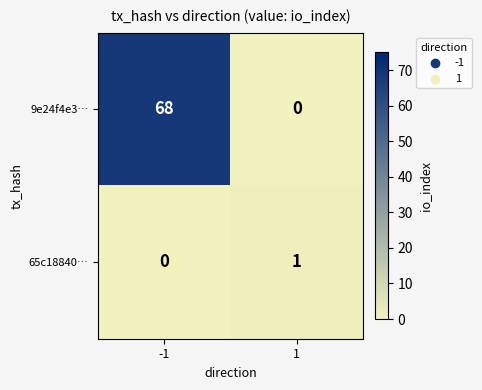

The value of 9e24f4e3… at -1 is 116. True or false?

False